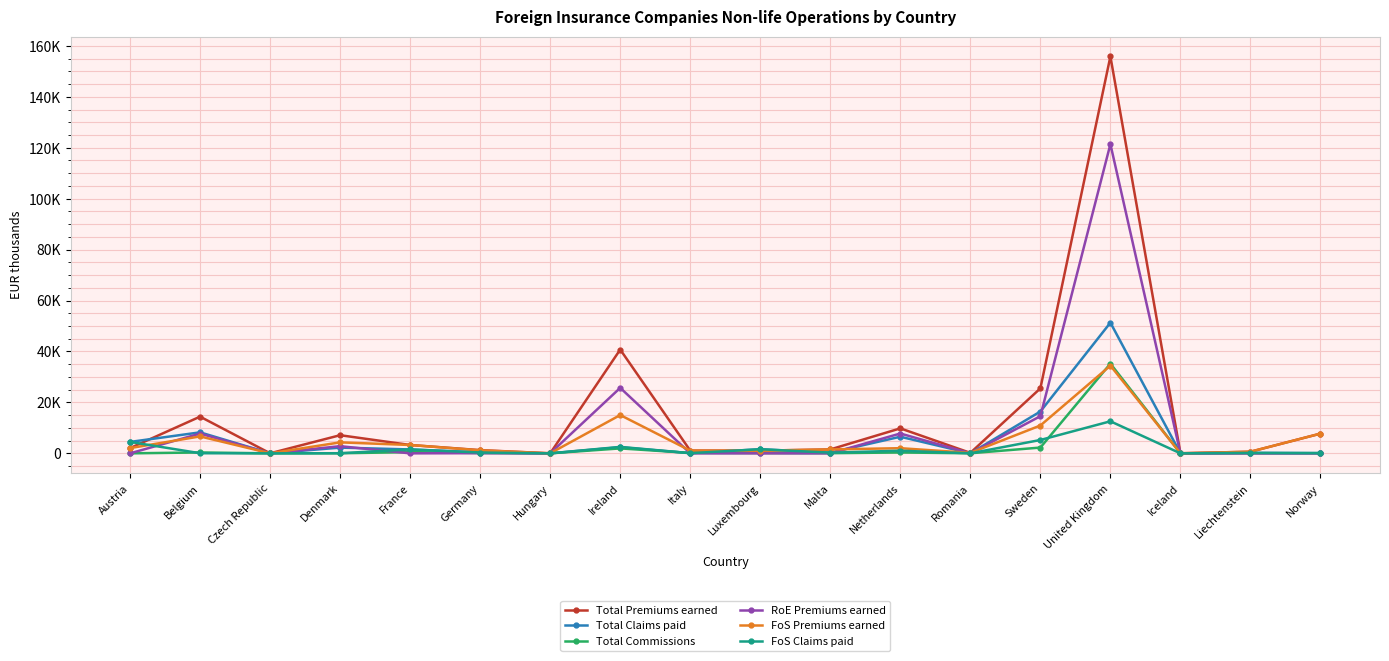

Which category has the highest value across all series?

United Kingdom